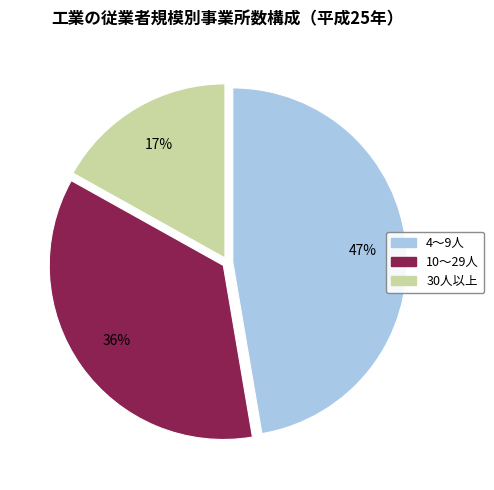

Count the number of slices in the pie.

3